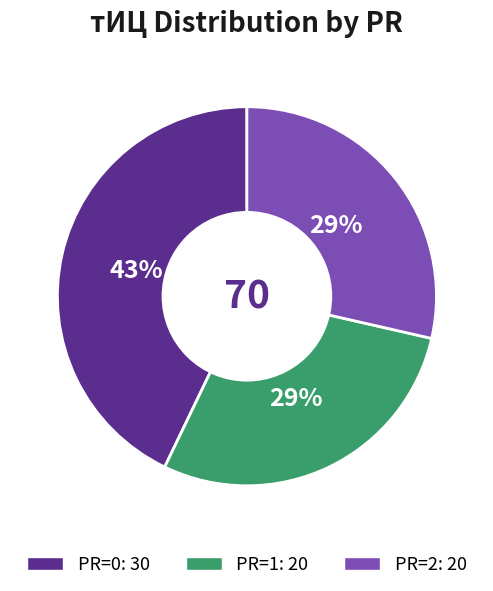

How many slices are in this pie chart?

3